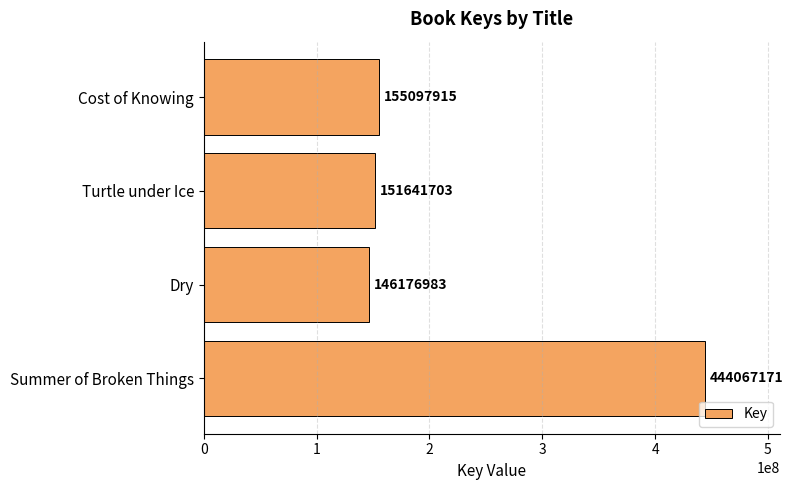

What is the average value?

224245943